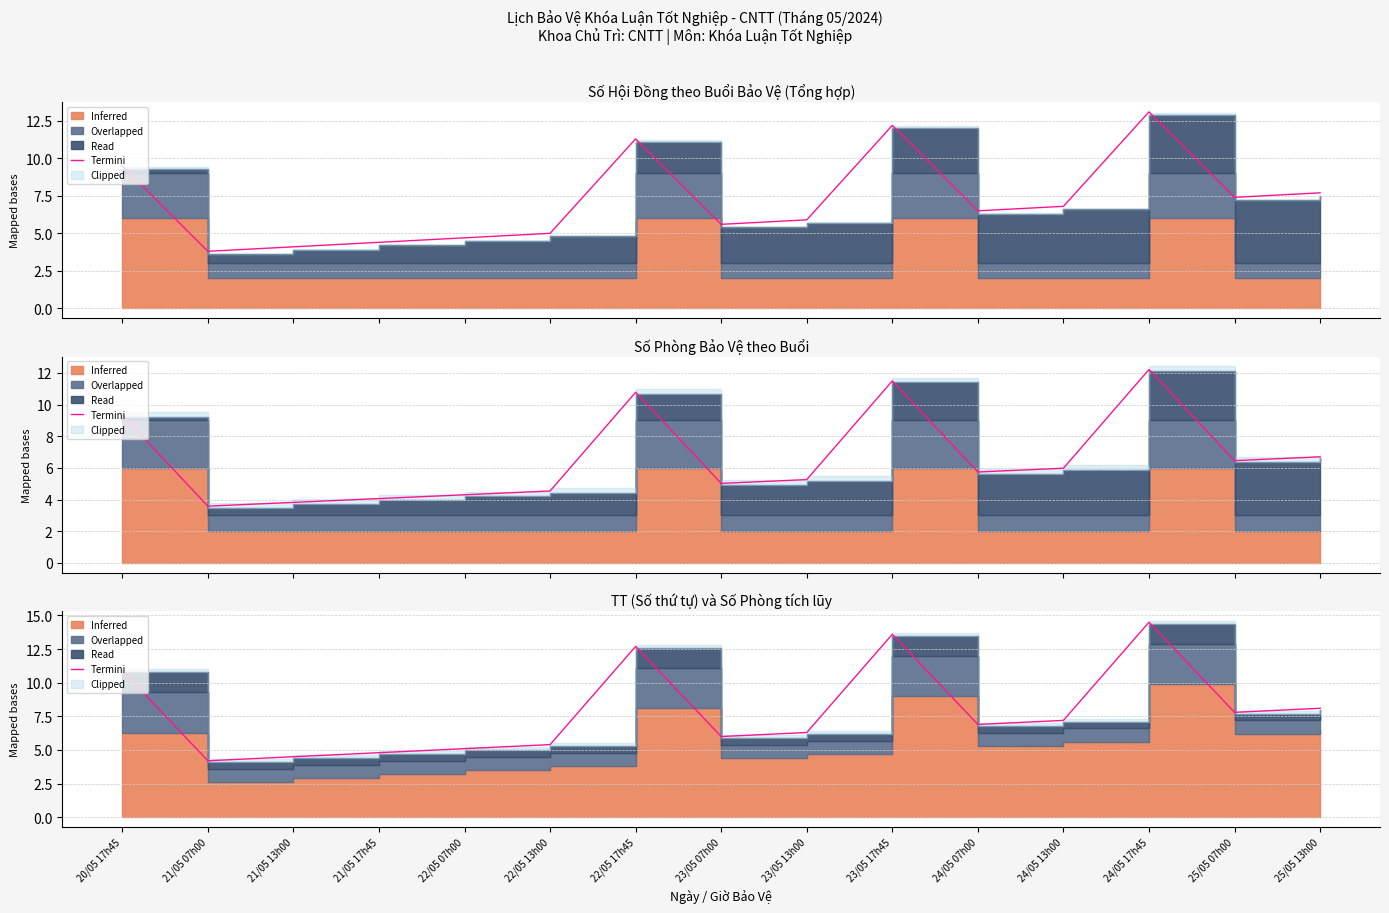

True or false: there are more than 0 points higher than both neighbors.

True